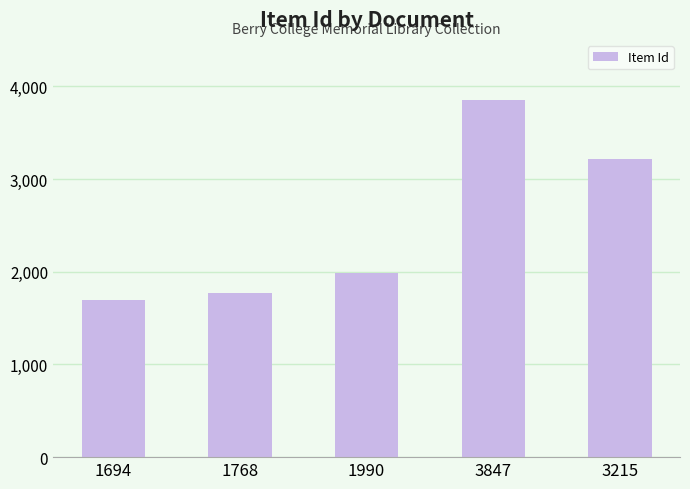

Reading left to right, transcribe all the data shown in this chart.

1694	1768	1990	3847	3215